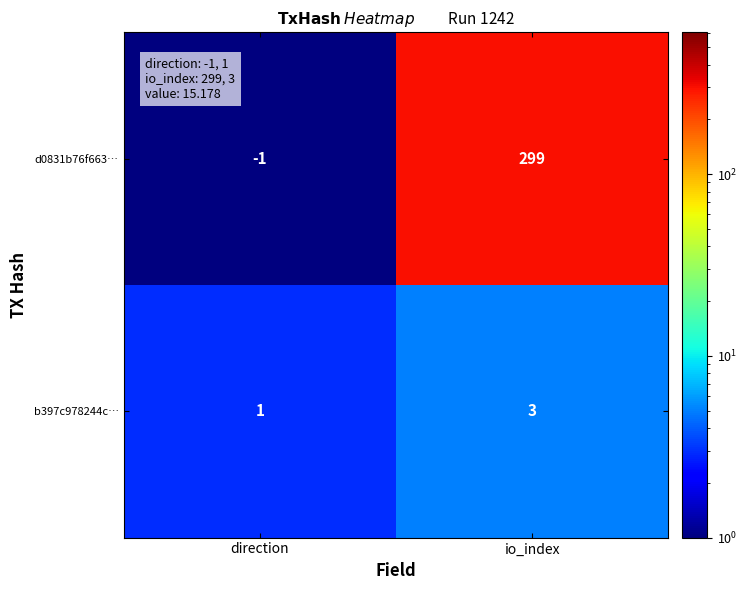

At how many categories does at least one series exceed 245?

1